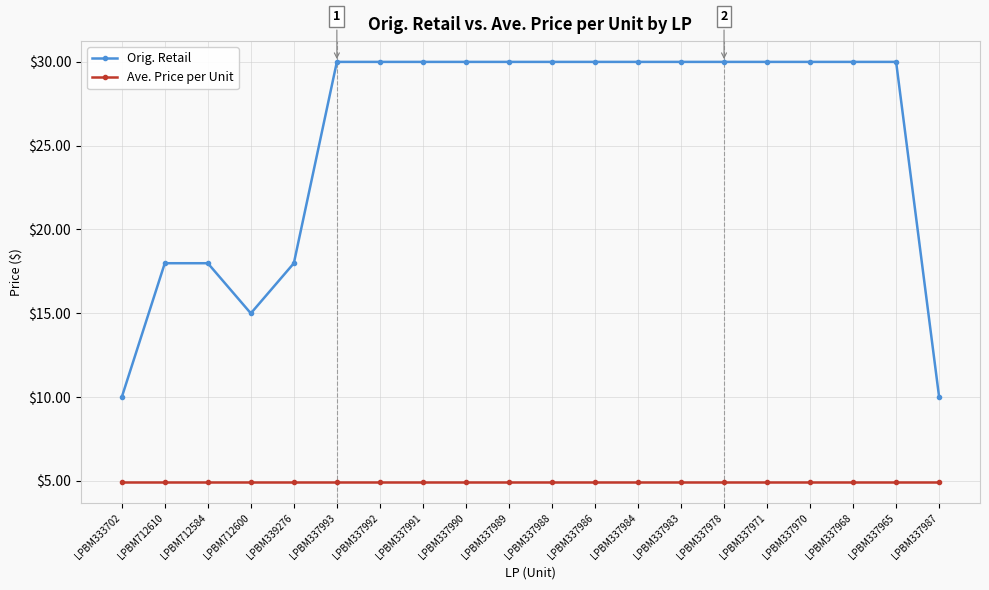

How many data points does each series have?

20